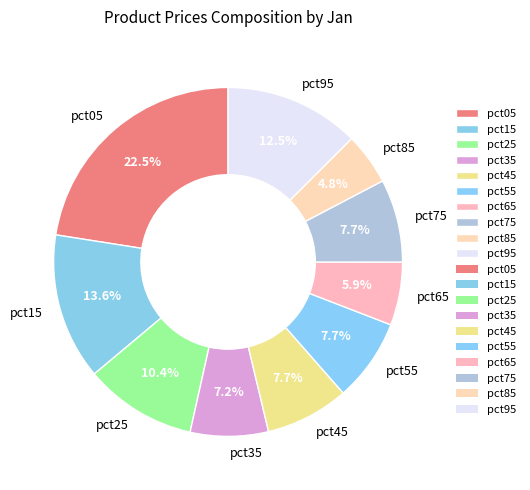

What percentage is NOT represented by pct05?

77.5%